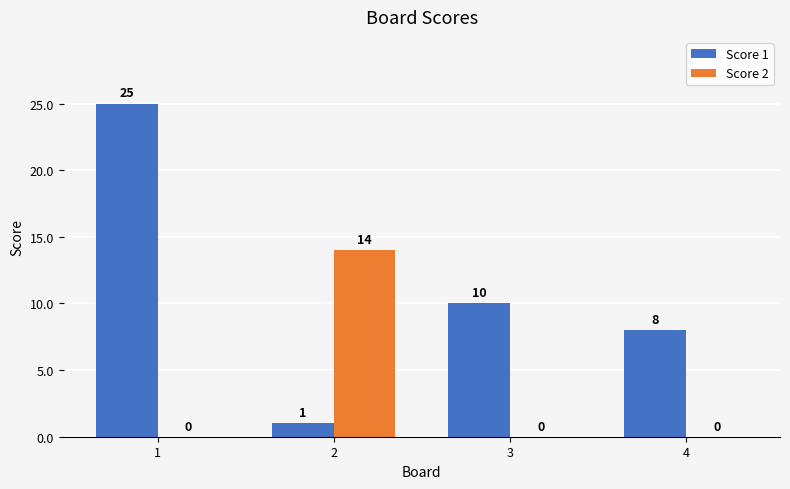

What is the sum of all Score 1 values?

44